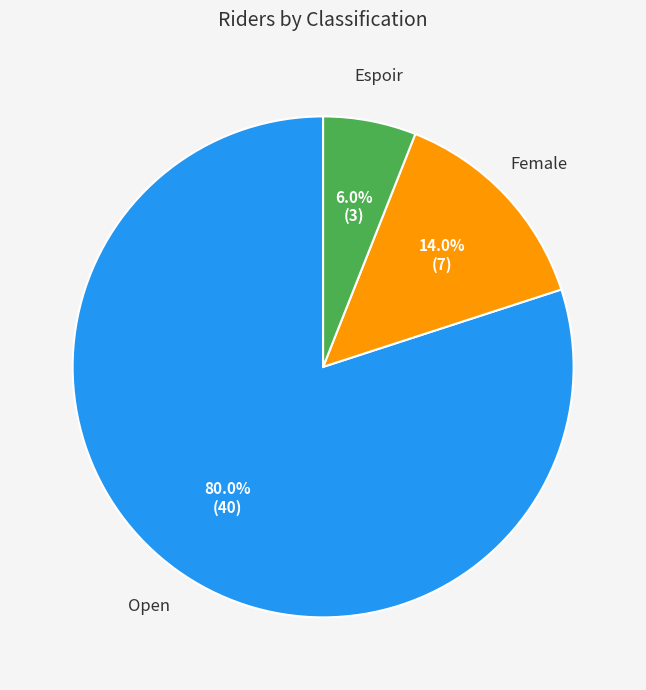

Is there any slice that represents more than half of the pie?

Yes